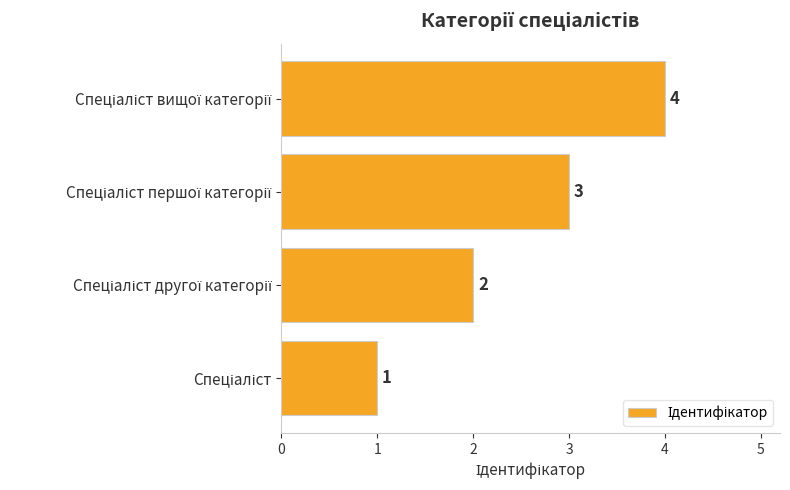

How many values are between 2 and 4?

3